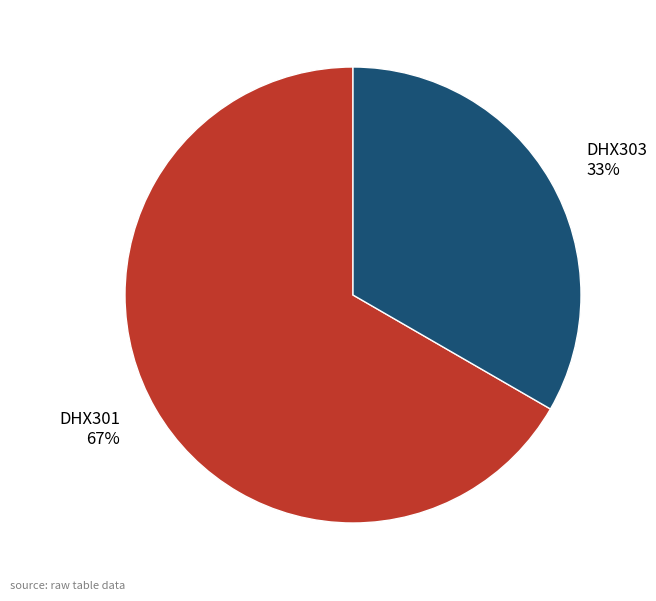

How many slices are in this pie chart?

2